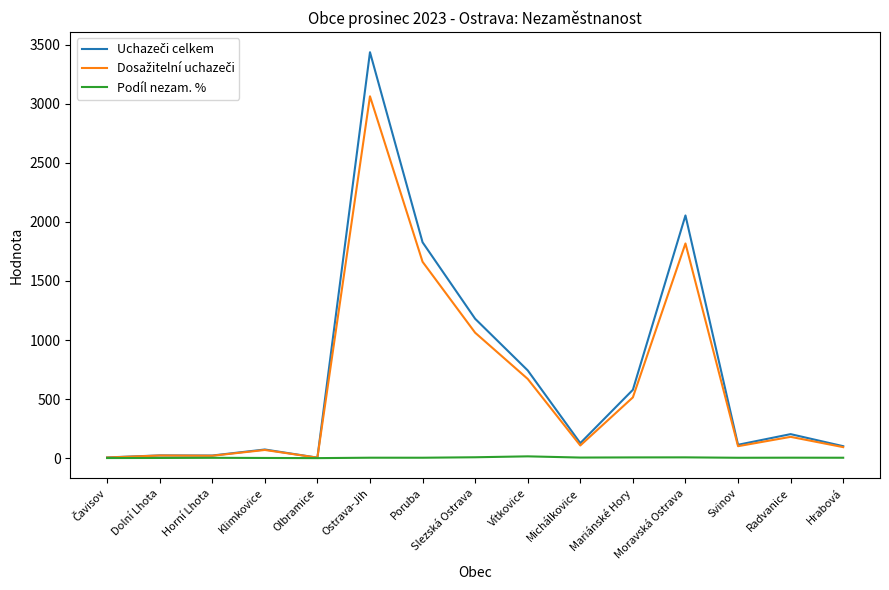

At which category is the sum across all series the highest?

Ostrava-Jih